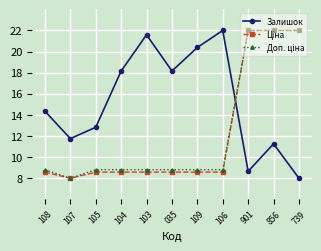

What is the total value across all series at 106?

39.4